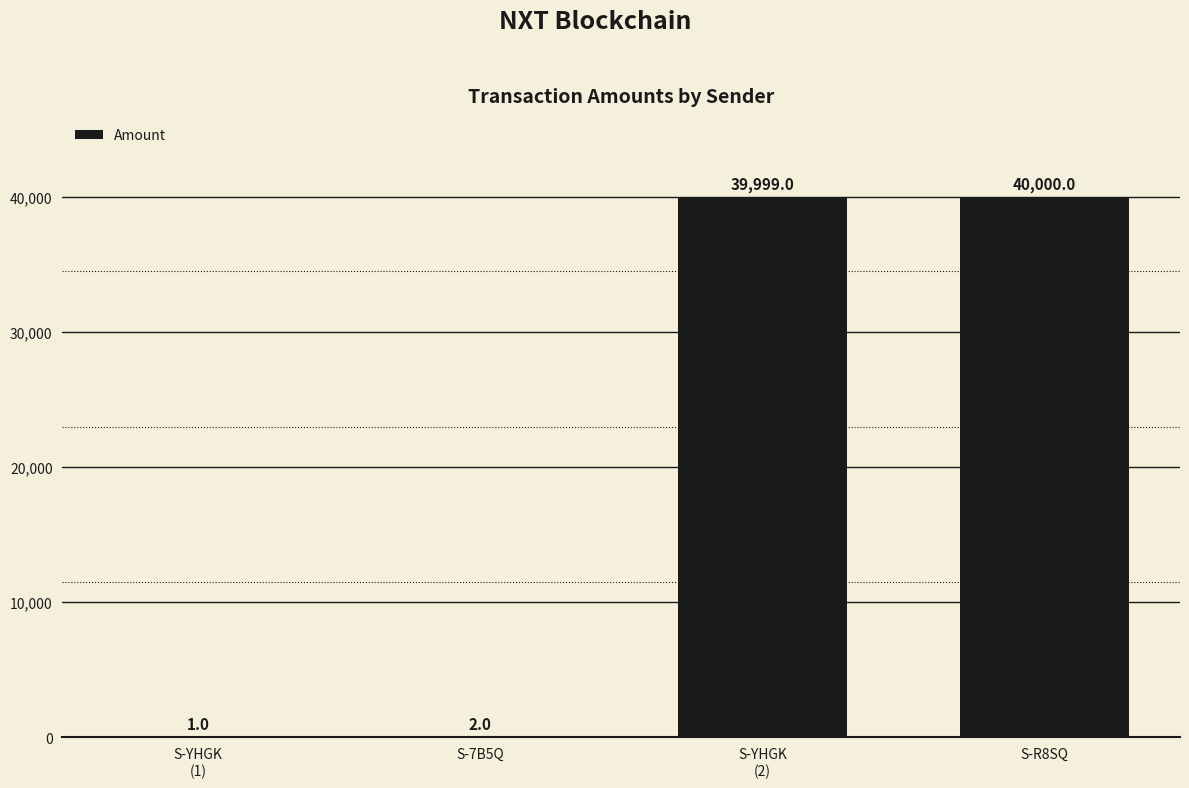

The chart shows a value of 1 at S-YHGK
(1). True or false?

True